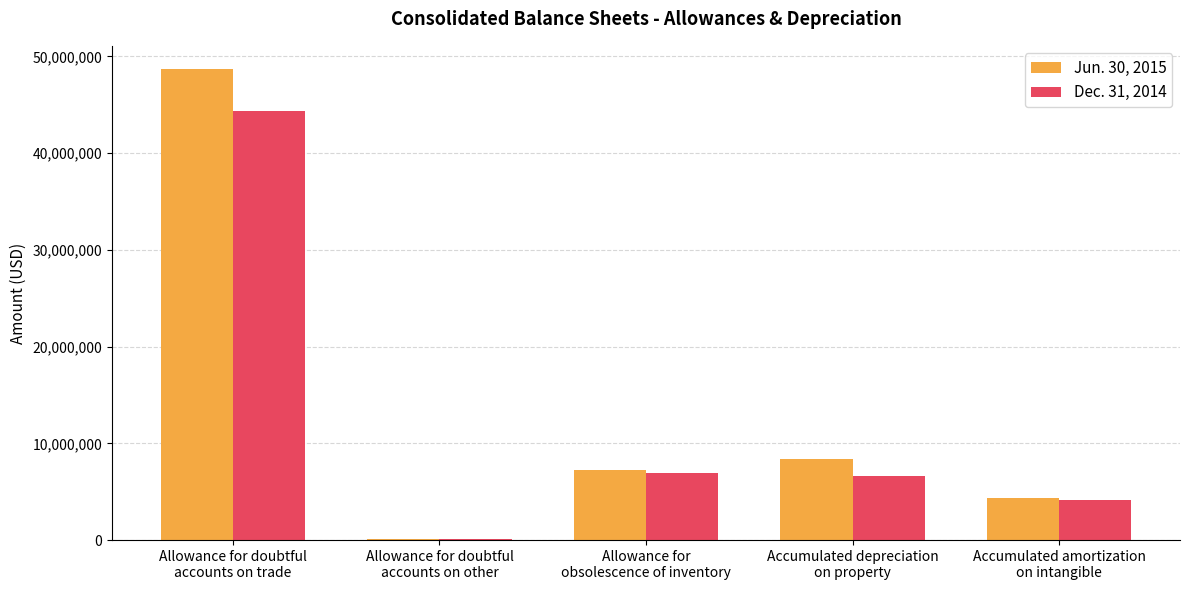

Which series changed the most between Accumulated depreciation
on property and Accumulated amortization
on intangible?

Jun. 30, 2015